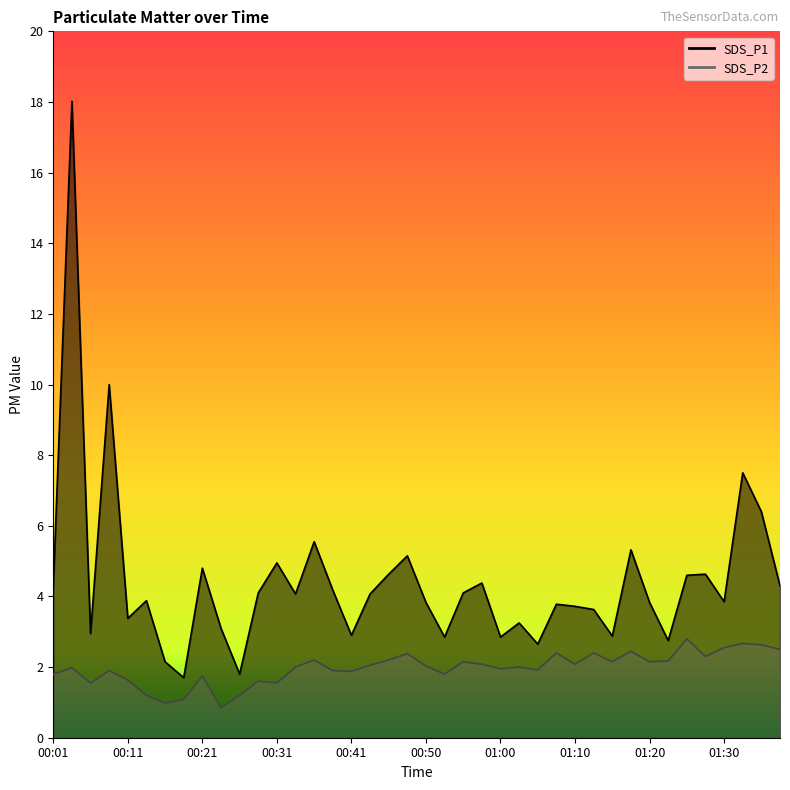

The SDS_P1 series shows 10.0 at 00:09. True or false?

True